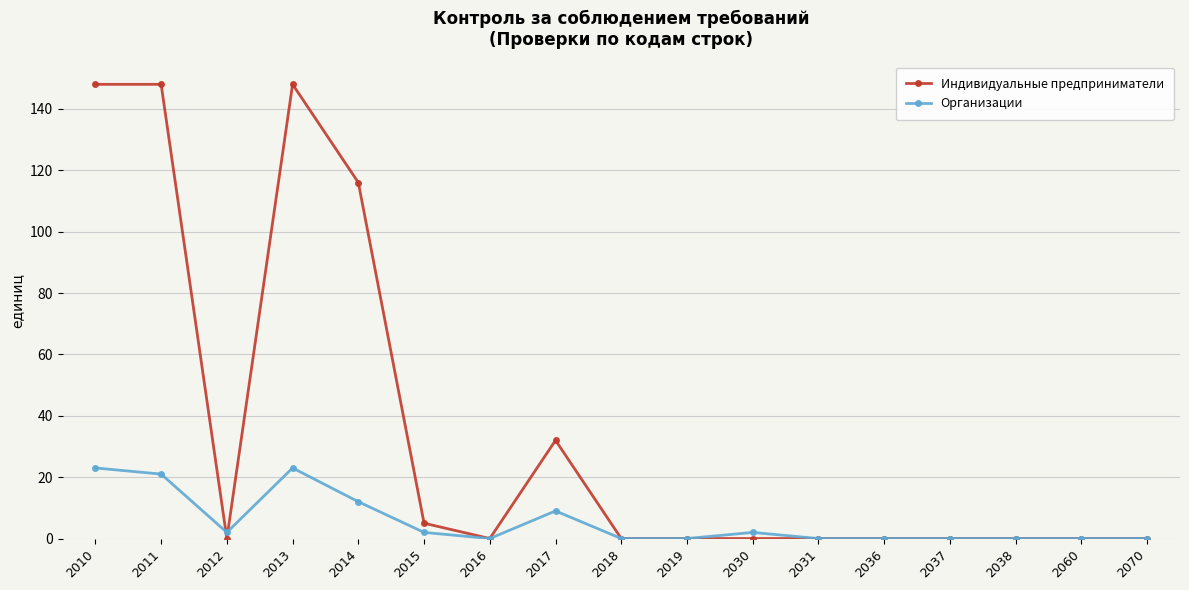

What is the maximum value shown in the chart?

148